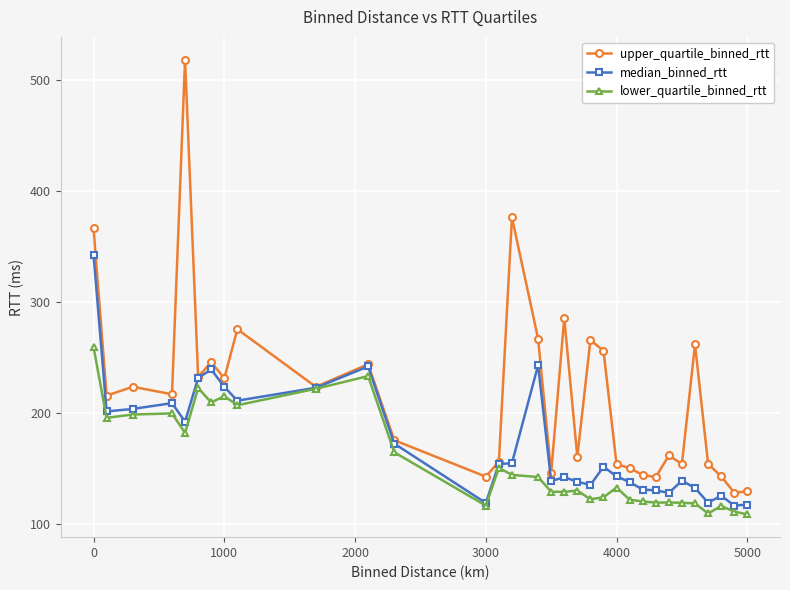

True or false: upper_quartile_binned_rtt has more than 1 points higher than both neighbors.

True